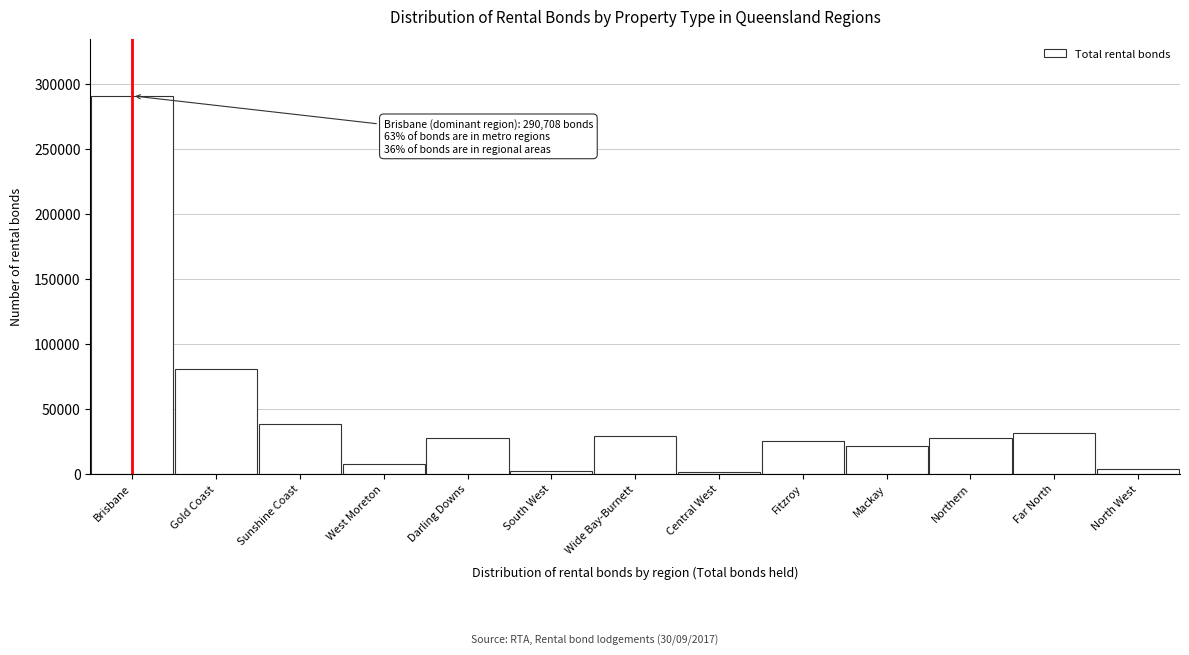

What is the sum of all values?

586723